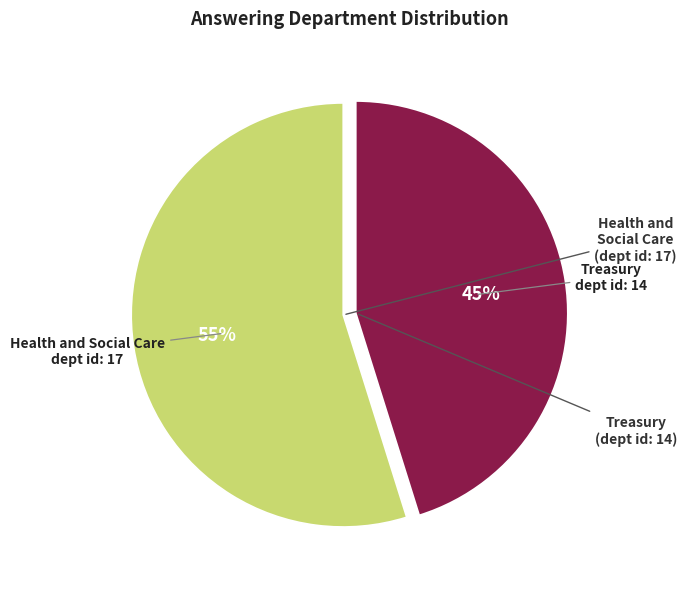

Is there a majority slice in this chart?

Yes